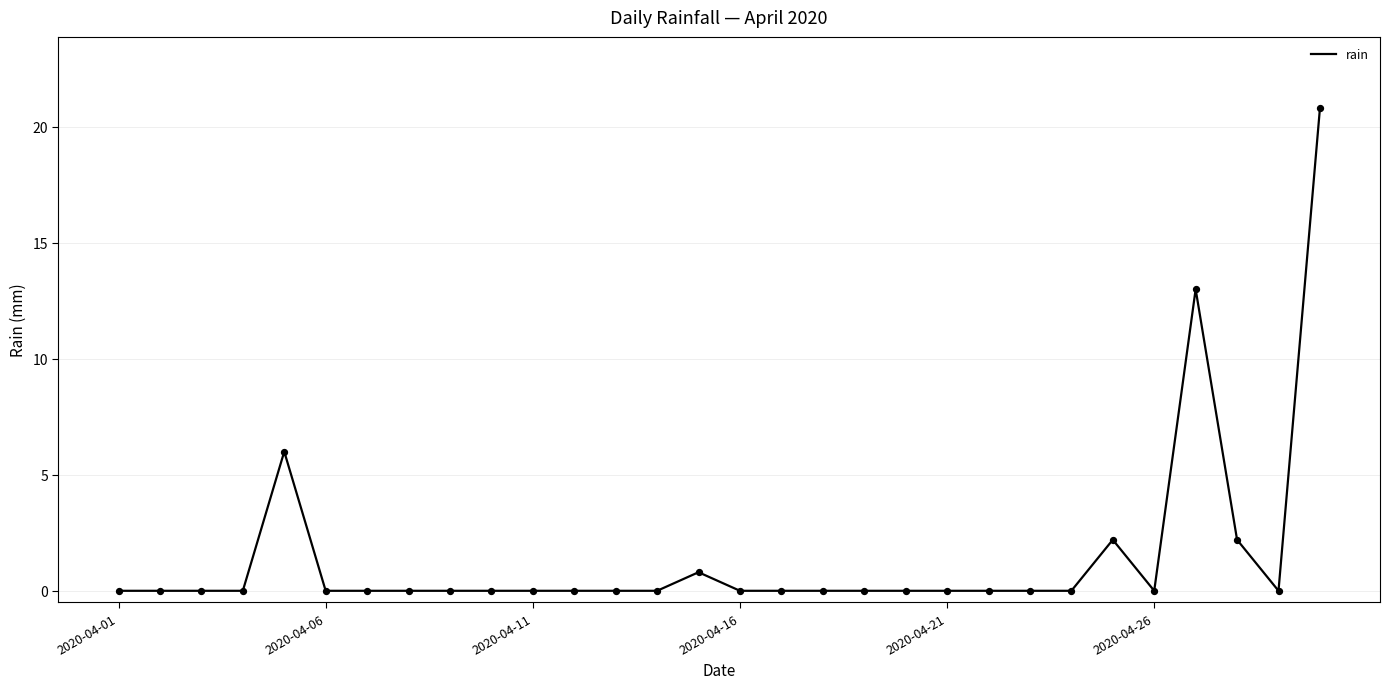

What is the difference between the maximum and minimum values?

20.8